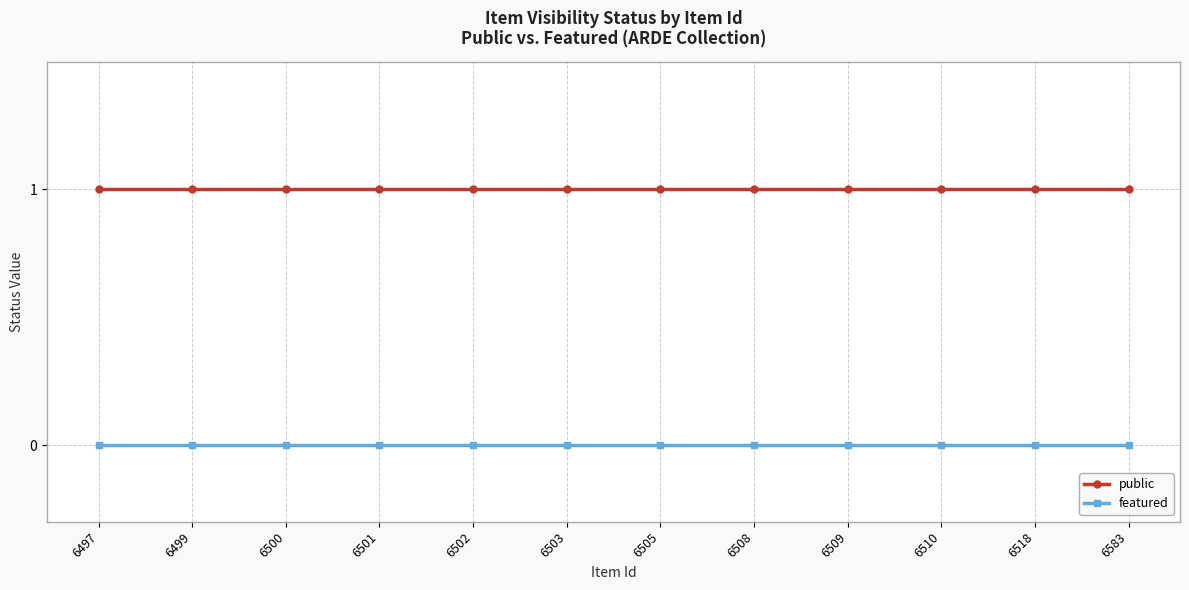

At how many categories does at least one series exceed 0?

12